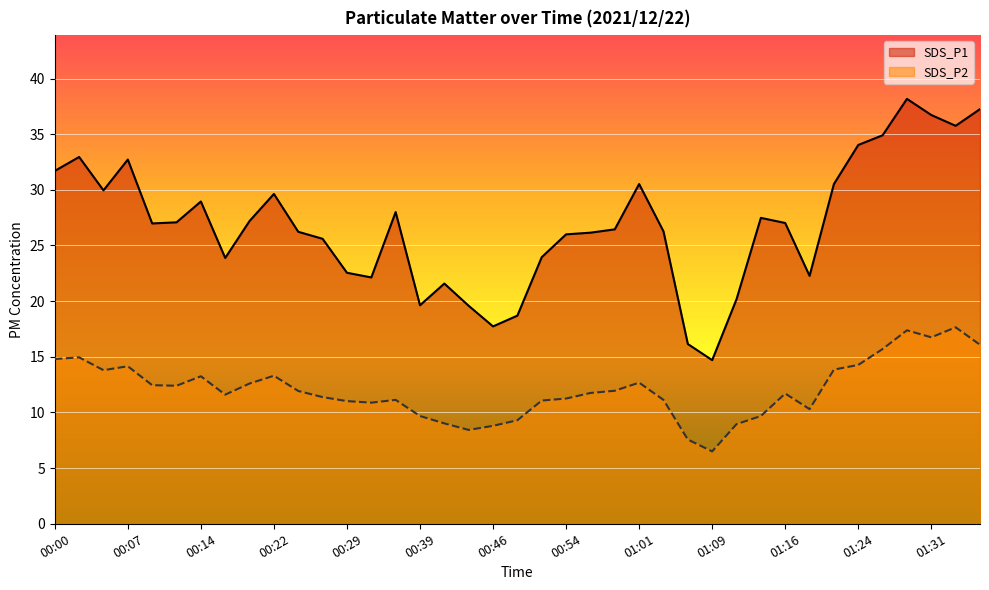

Reading right to left, transcribe all the data shown in this chart.

SDS_P1: 37.2	35.8	36.7	38.2	34.9	34.0	30.5	22.3	27.0	27.5	20.2	14.7	16.1	26.3	30.5	26.4	26.1	26.0	23.9	18.7	17.7	19.6	21.6	19.6	28.0	22.1	22.6	25.6	26.2	29.6	27.2	23.9	28.9	27.1	27.0	32.7	29.9	33.0	31.7
SDS_P2: 16.1	17.6	16.8	17.4	15.7	14.3	13.8	10.3	11.7	9.7	8.9	6.5	7.6	11.1	12.7	11.9	11.8	11.2	11.1	9.3	8.8	8.4	9.0	9.7	11.1	10.9	11.0	11.4	11.9	13.3	12.6	11.6	13.2	12.4	12.4	14.2	13.8	14.9	14.8